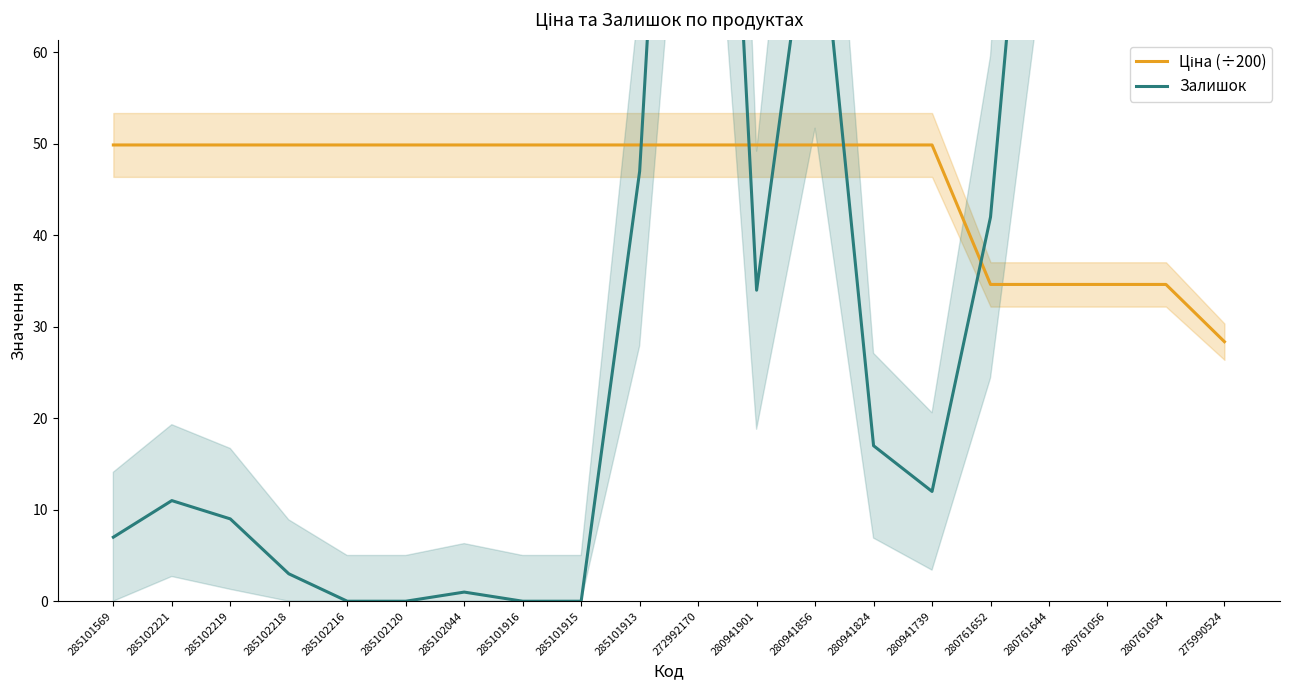

At which category is the sum across all series the highest?

275990524